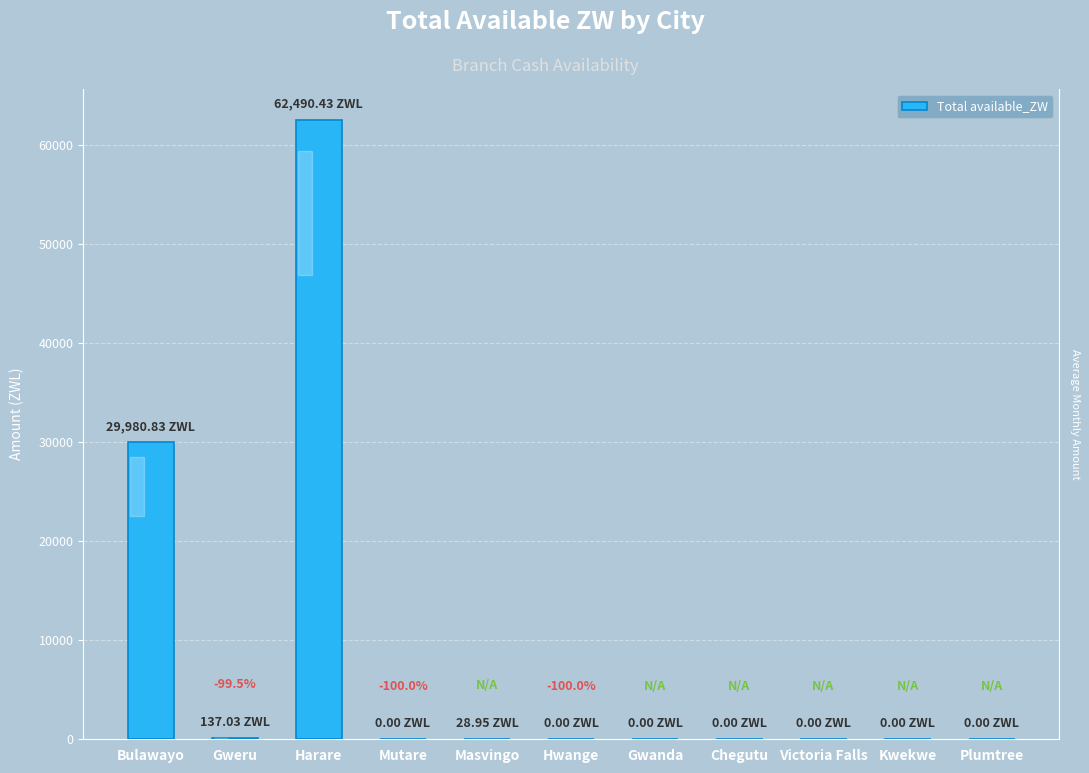

What is the average value?

8421.6